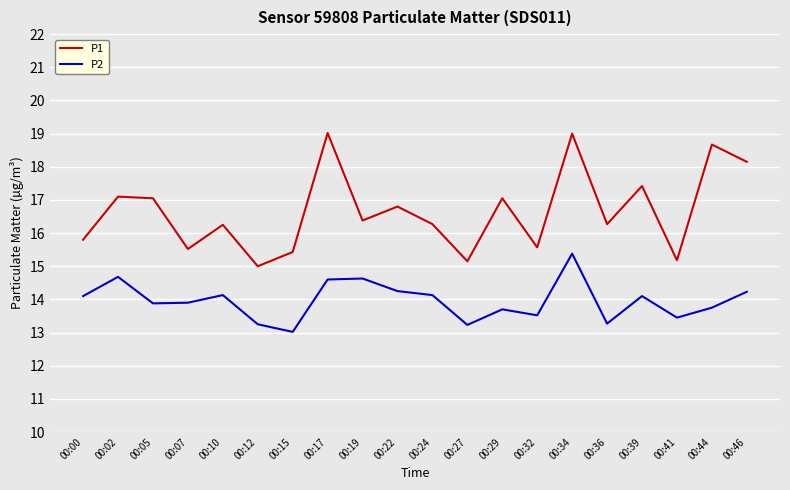

True or false: P2 and P1 intersect in this chart.

False